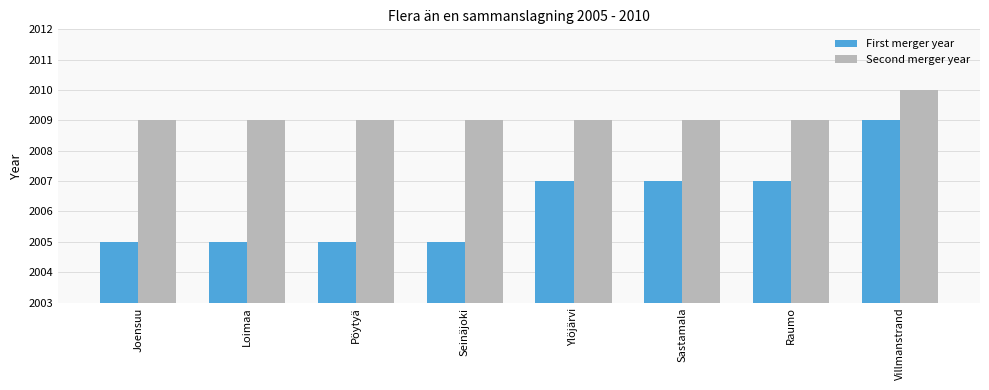

What is the value of the First merger year bar at the 3rd from the left?

2005